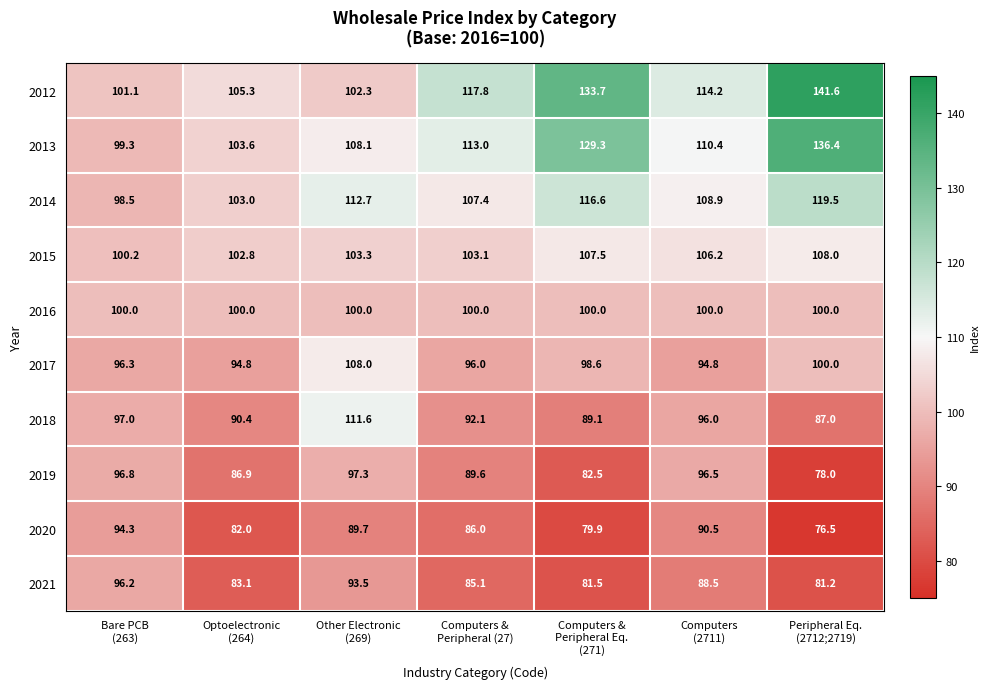

Which series has the largest total across all categories?

2012